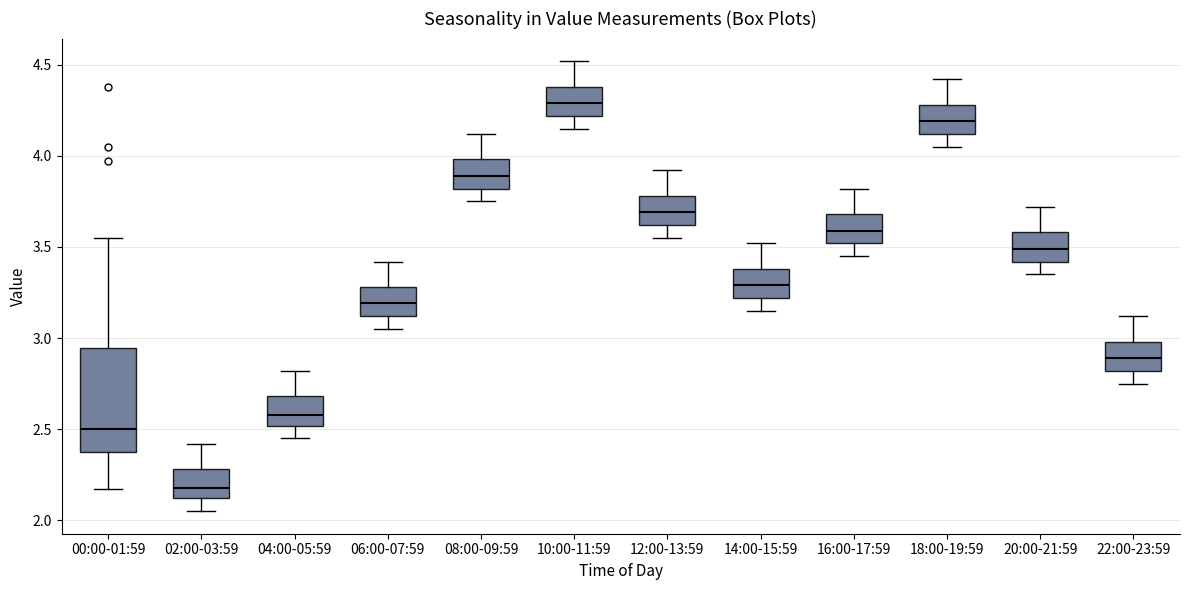

Which box is the tallest, from its lower edge to its upper edge?

00:00-01:59